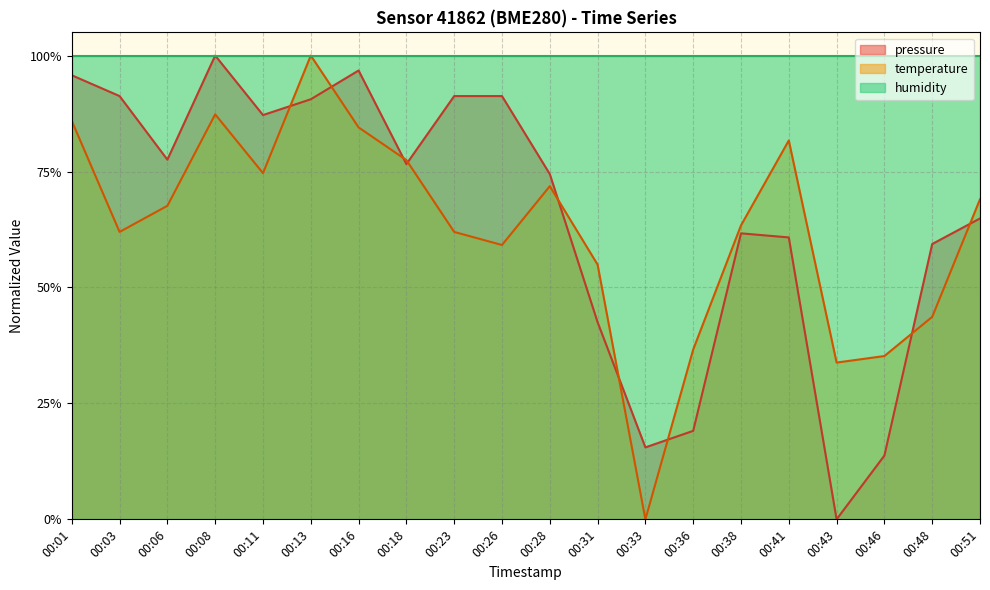

How many times do temperature and pressure cross each other?

9